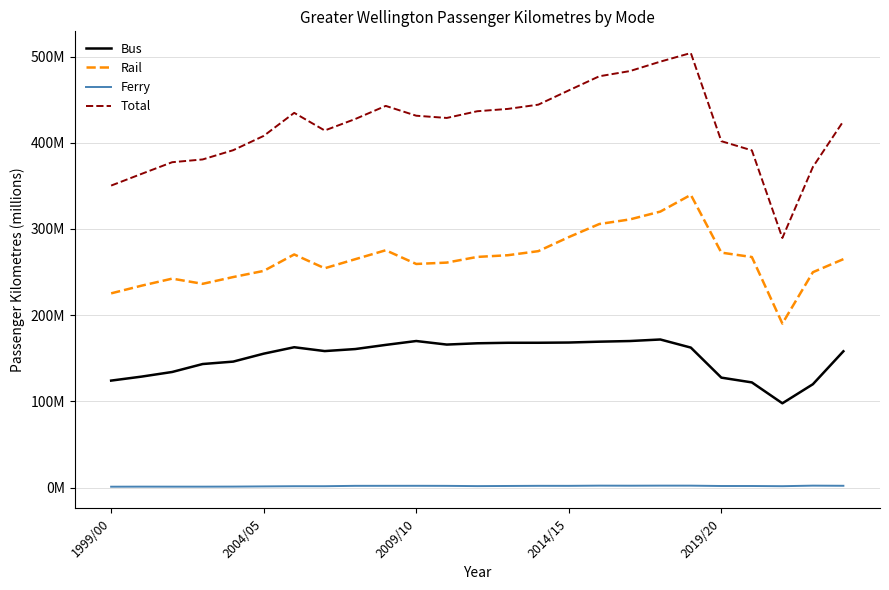

What are all the series names shown in the legend?

Bus, Rail, Ferry, Total